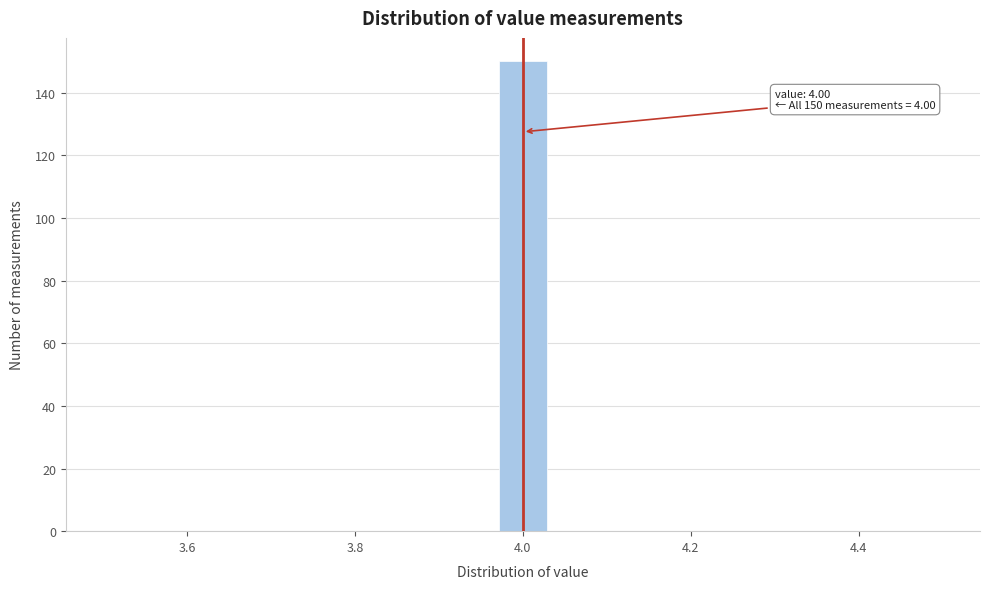

Around what value on the x-axis is the tallest bar? Give the approximate position of its centre, as read against the axis.

4.00